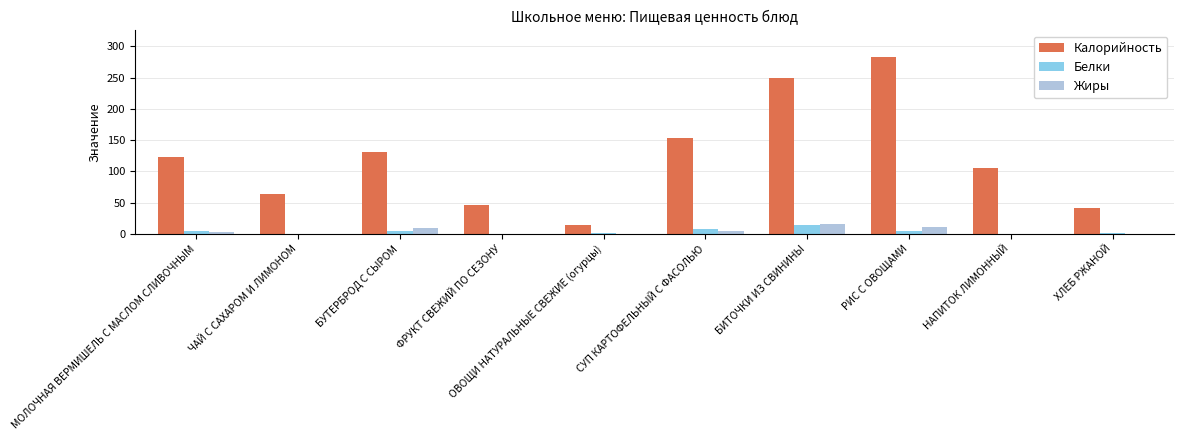

Between НАПИТОК ЛИМОННЫЙ and ХЛЕБ РЖАНОЙ, which series saw the biggest shift?

Калорийность